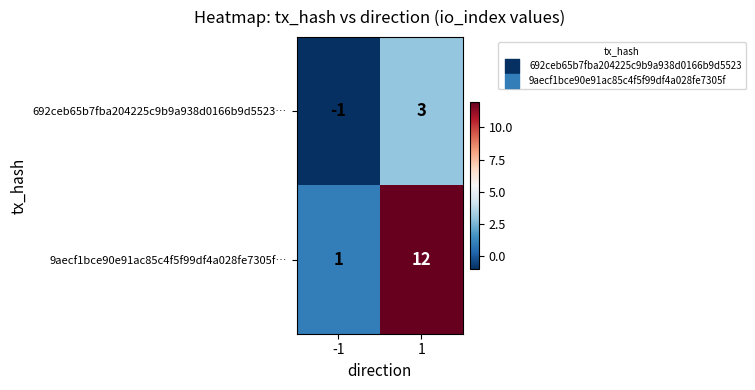

Which series has the largest total across all categories?

9aecf1bce90e91ac85c4f5f99df4a028fe7305f…